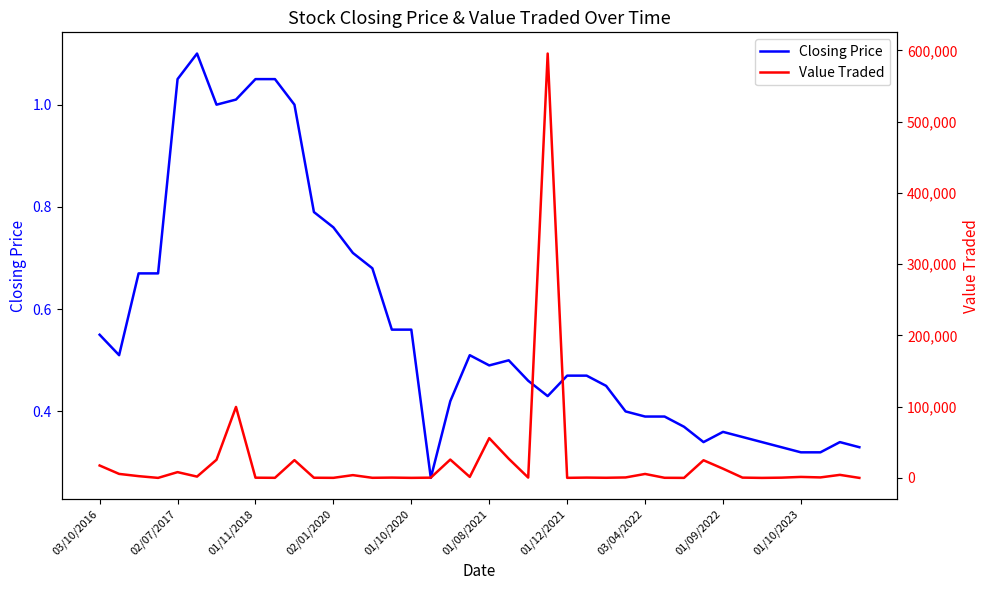

True or false: Closing Price has a value of 0.2 at 15.

False